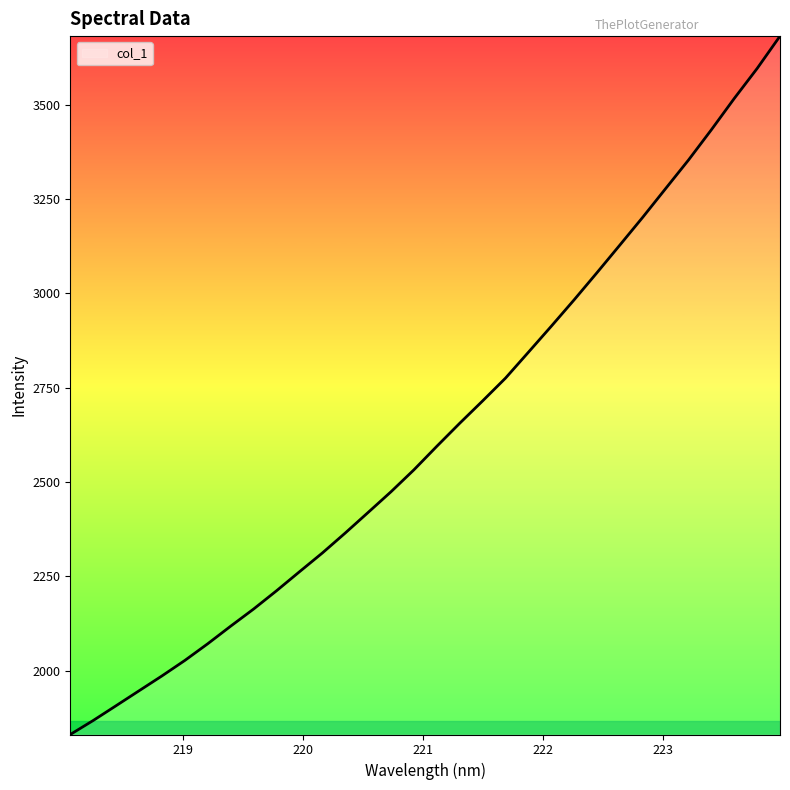

What is the greatest value displayed?

3681.5